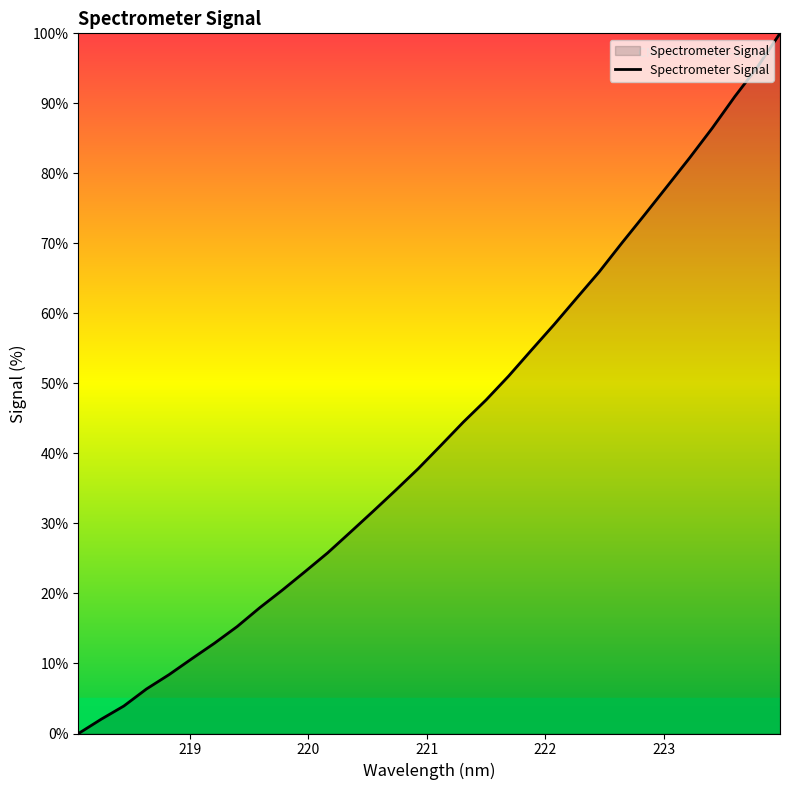

What is the difference between the maximum and minimum values?

100.0